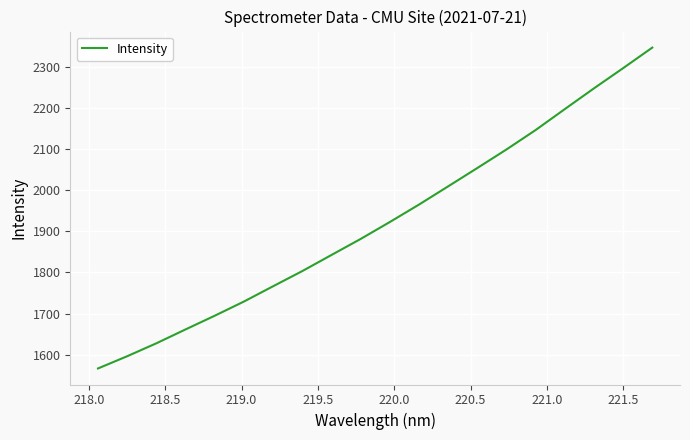

What is the greatest value displayed?

2346.8